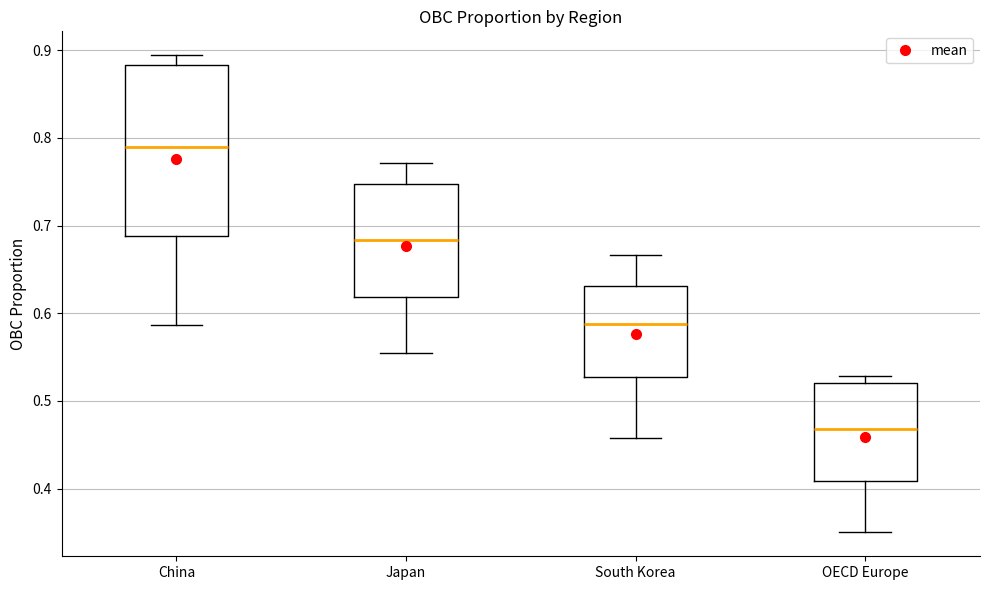

Which box is the tallest, from its lower edge to its upper edge?

China